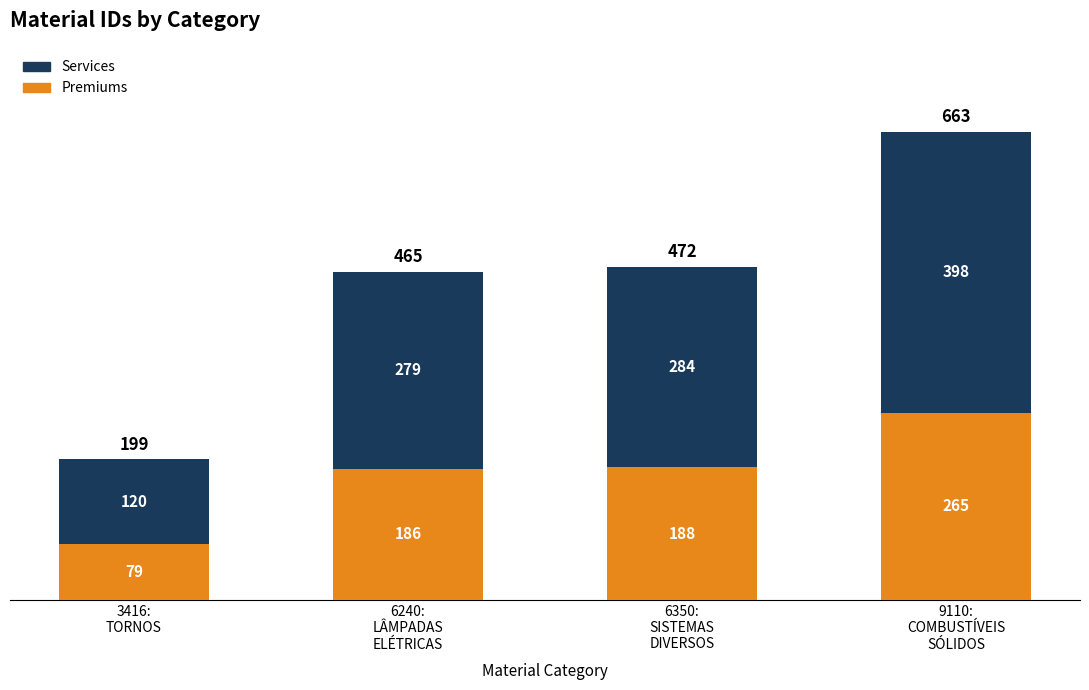

What is the average value of the Premiums series?

180